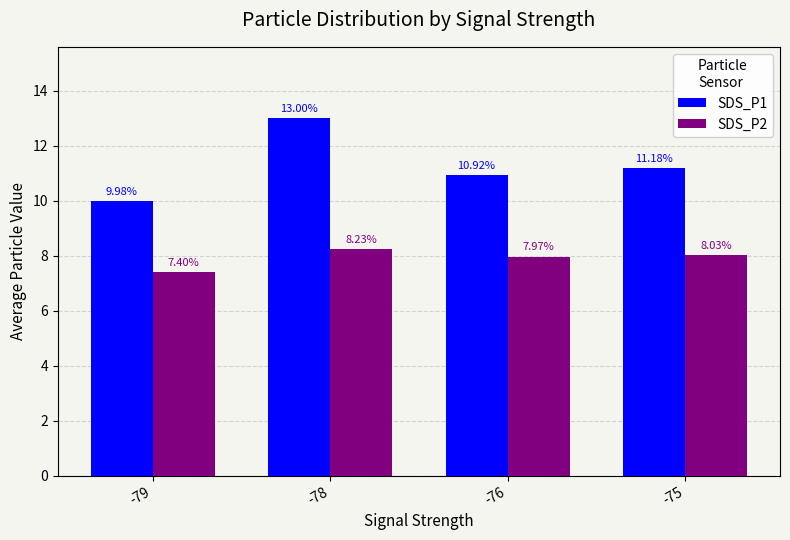

At which category is the sum across all series the highest?

-78